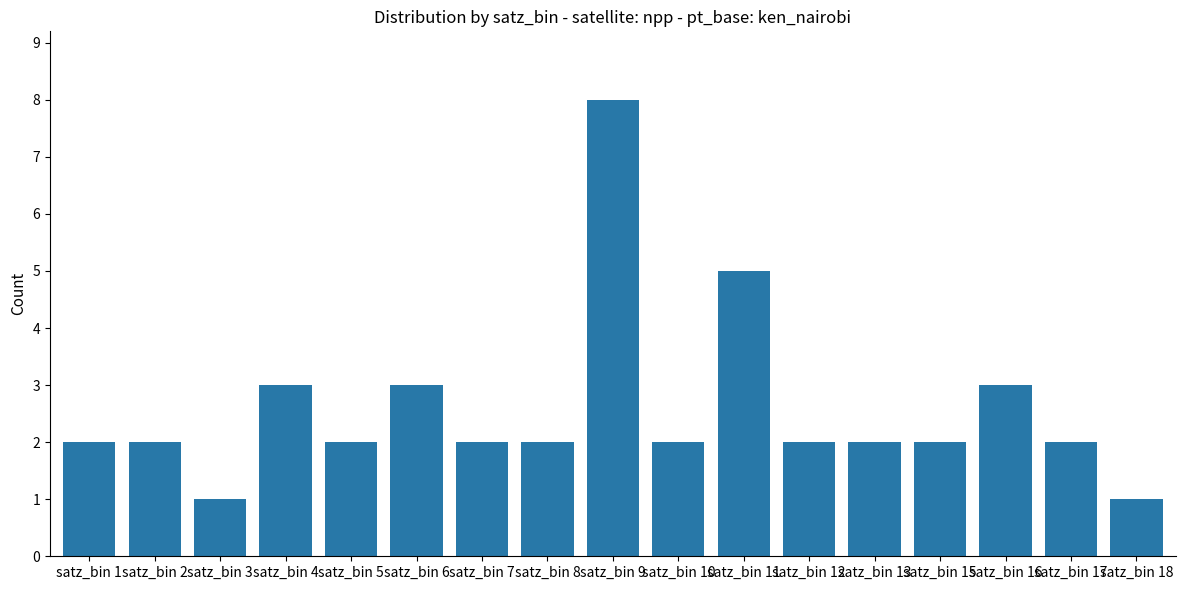

Count the values in the range 2 to 3.

13